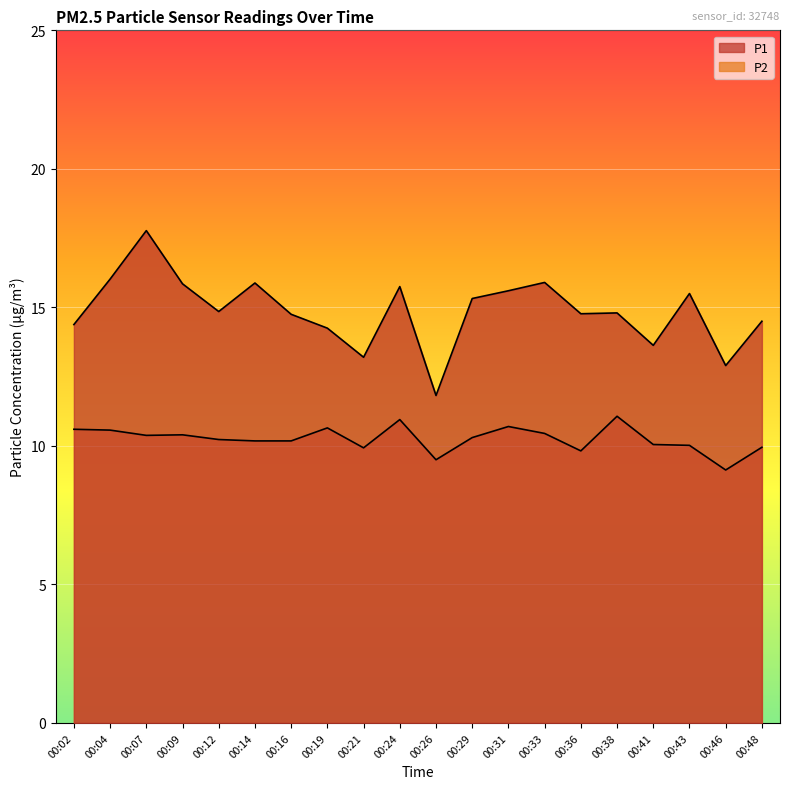

What are all the series names shown in the legend?

P1, P2